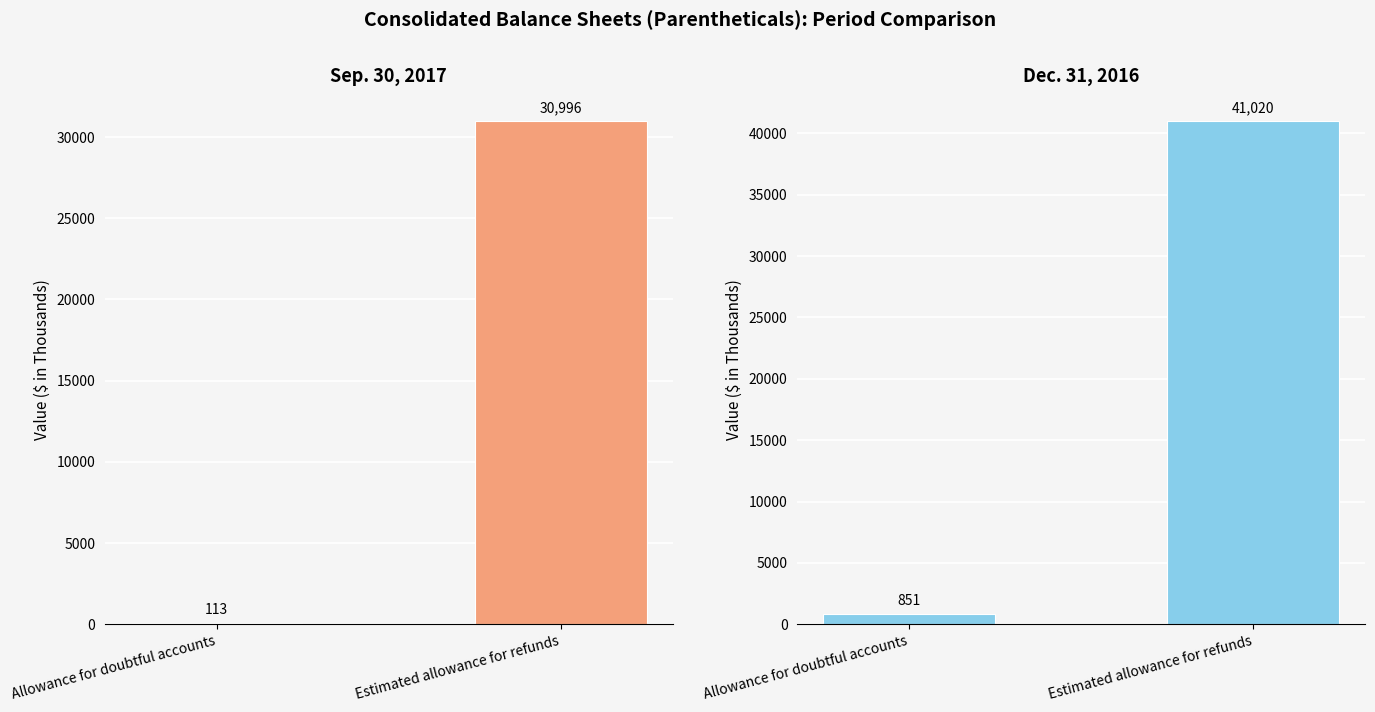

List the labels in order of Sep. 30, 2017 value, largest first.

Estimated allowance for refunds, Allowance for doubtful accounts